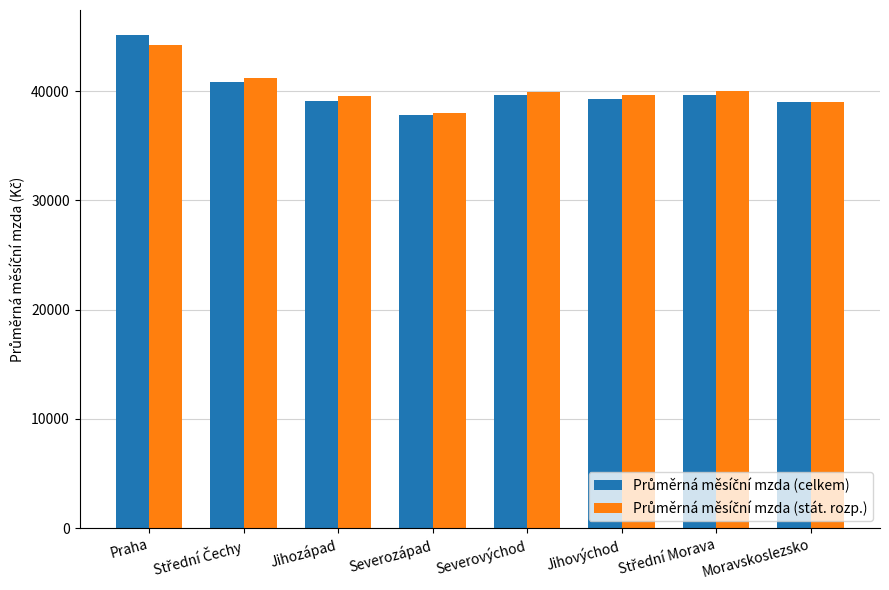

What is the spread (max minus min) of values at Jihovýchod?

394.4